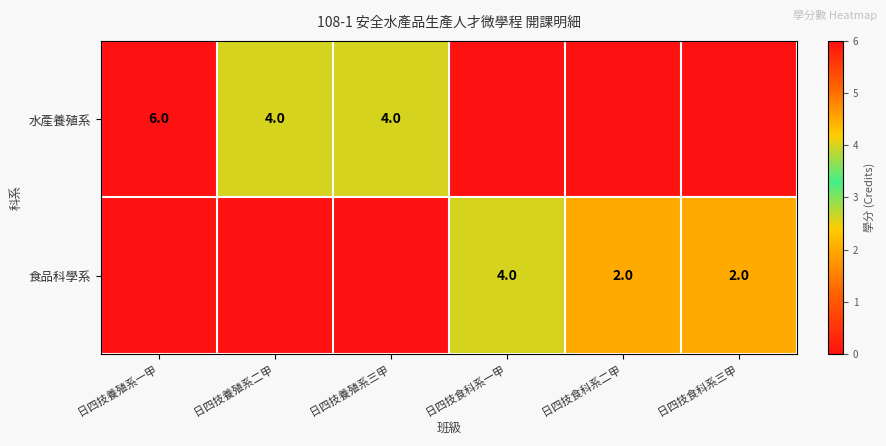

The value of 水產養殖系 at 日四技養殖系三甲 is 4. True or false?

True